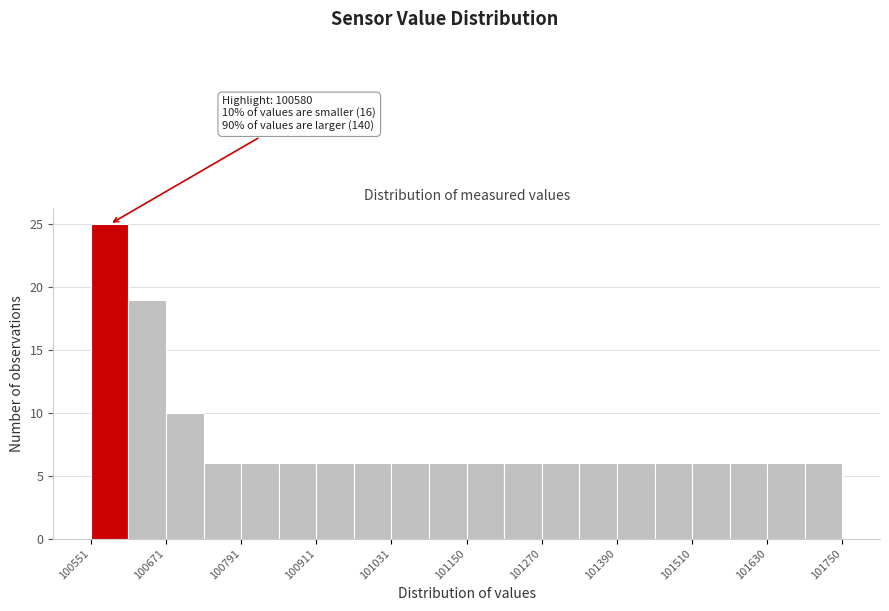

Around what value on the x-axis is the tallest bar? Give the approximate position of its centre, as read against the axis.

100580